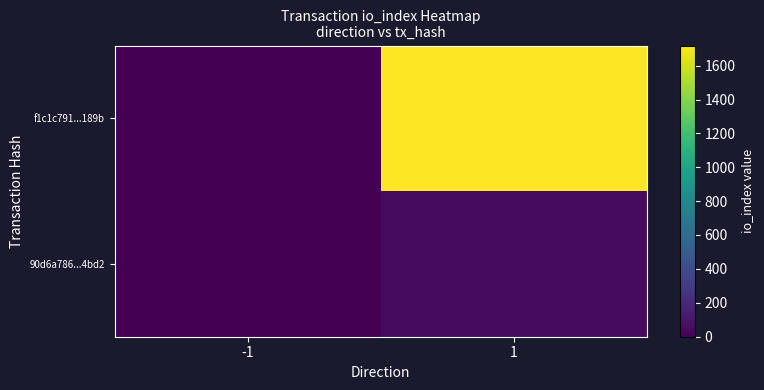

Reading left to right, what are all the values shown in this chart?

f1c1c791...189b: -1=-1	1=1719
90d6a786...4bd2: -1=1	1=47